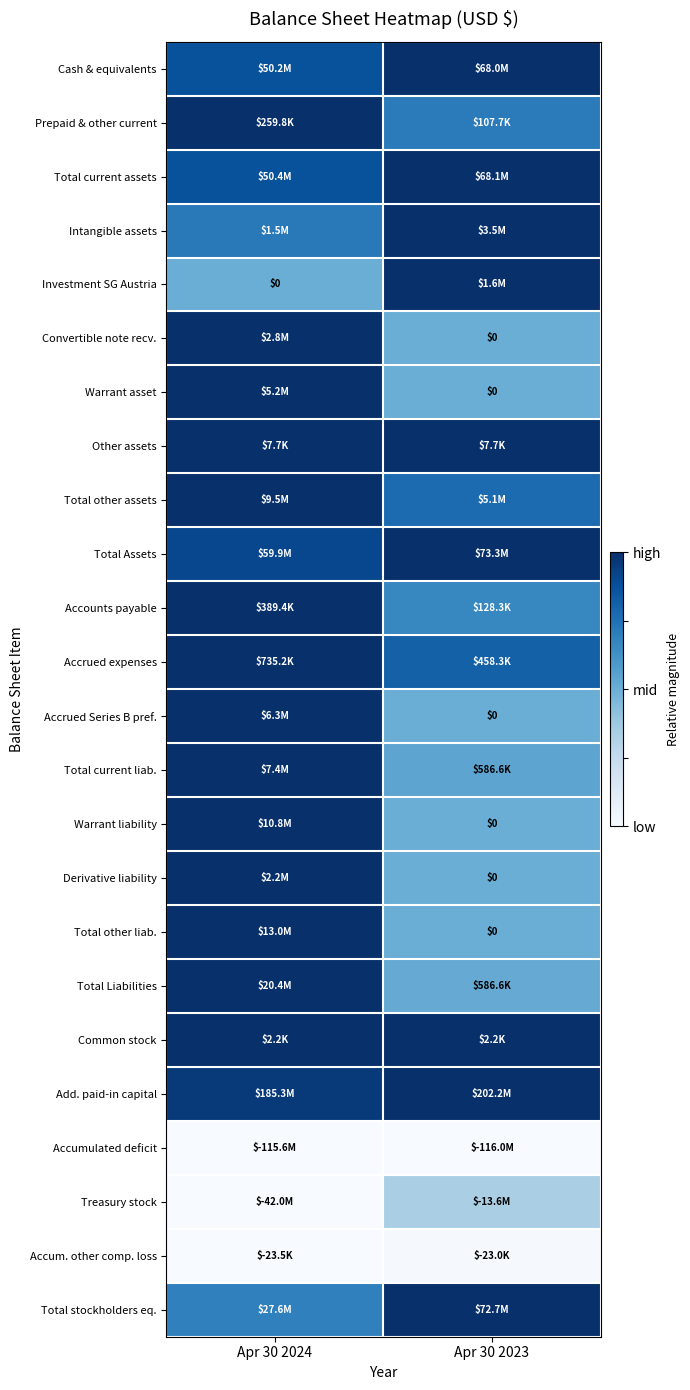

Rank the series at Apr 30 2023 from highest to lowest value.

Cash & equivalents, Total current assets, Intangible assets, Investment SG Austria, Other assets, Total Assets, Add. paid-in capital, Total stockholders eq., Common stock, Accrued expenses, Total other assets, Prepaid & other current, Accounts payable, Total current liab., Total Liabilities, Convertible note recv., Warrant asset, Accrued Series B pref., Warrant liability, Derivative liability, Total other liab., Treasury stock, Accum. other comp. loss, Accumulated deficit